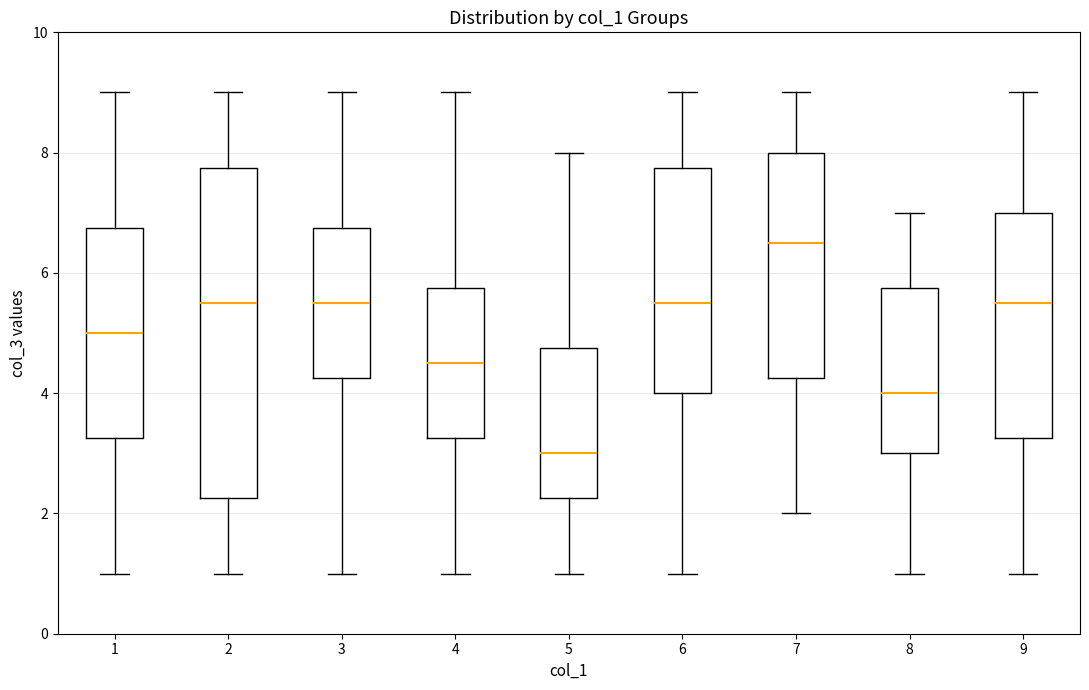

Which box's median line is the highest?

7